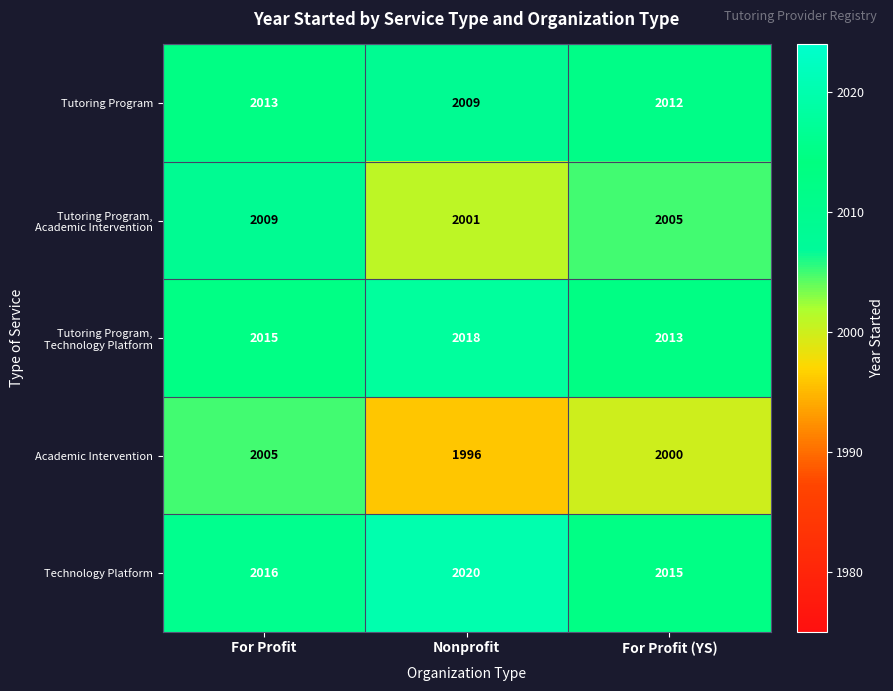

Read the Academic Intervention value at Nonprofit.

1996